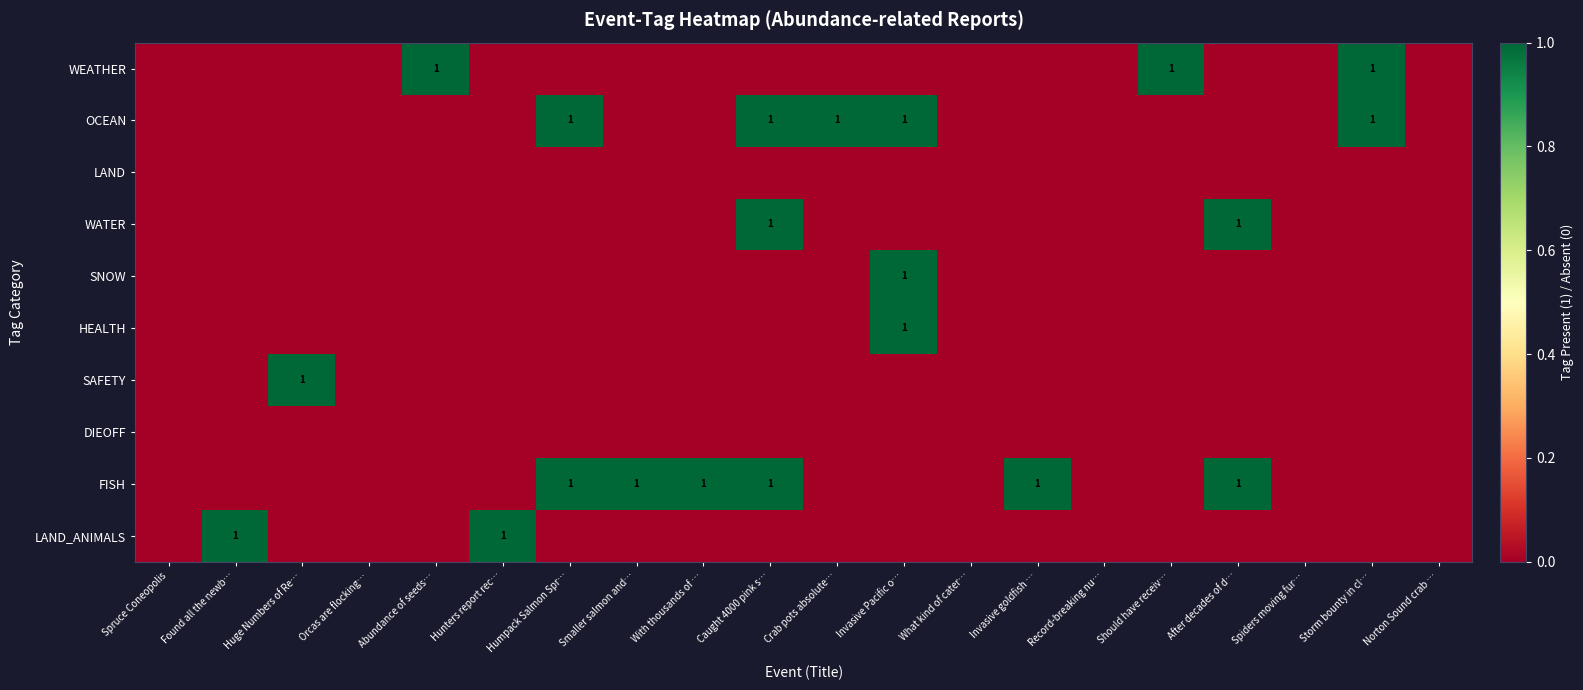

True or false: OCEAN has a value of 2 at Crab pots absolute….

False